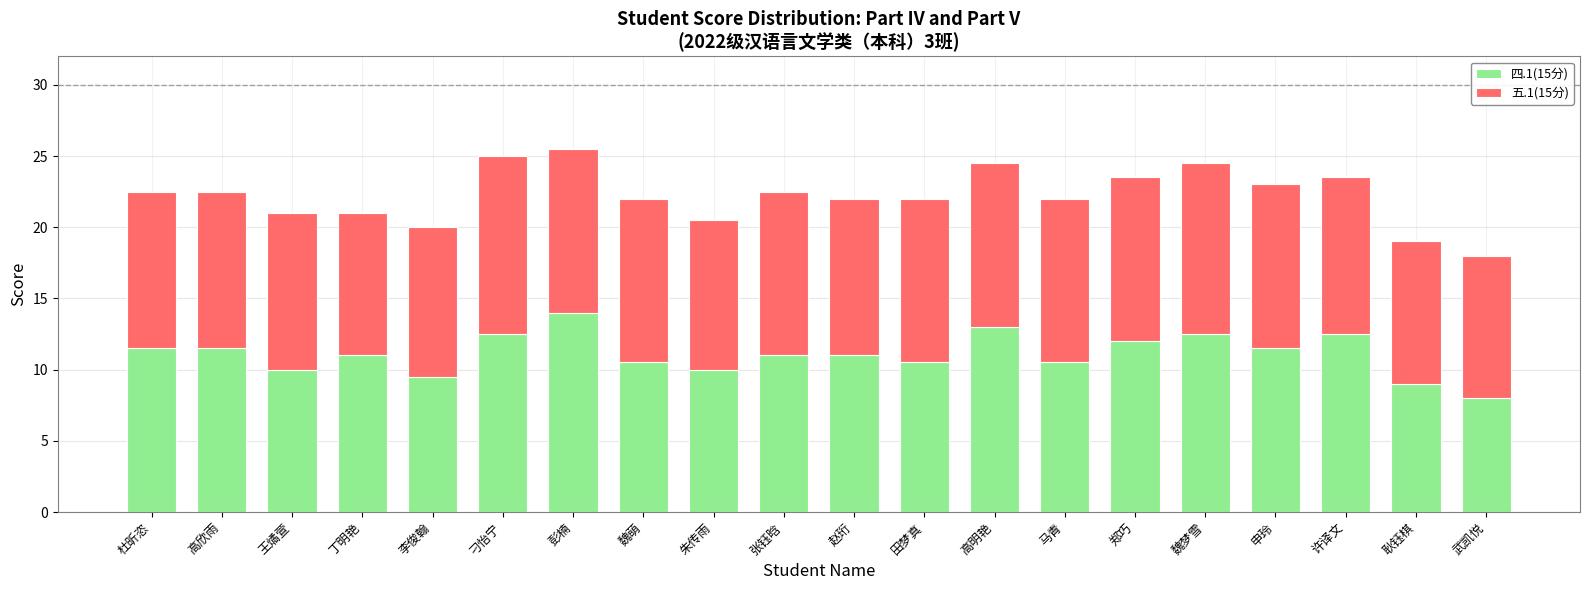

What is the total value across all series at 魏梦雪?

24.5